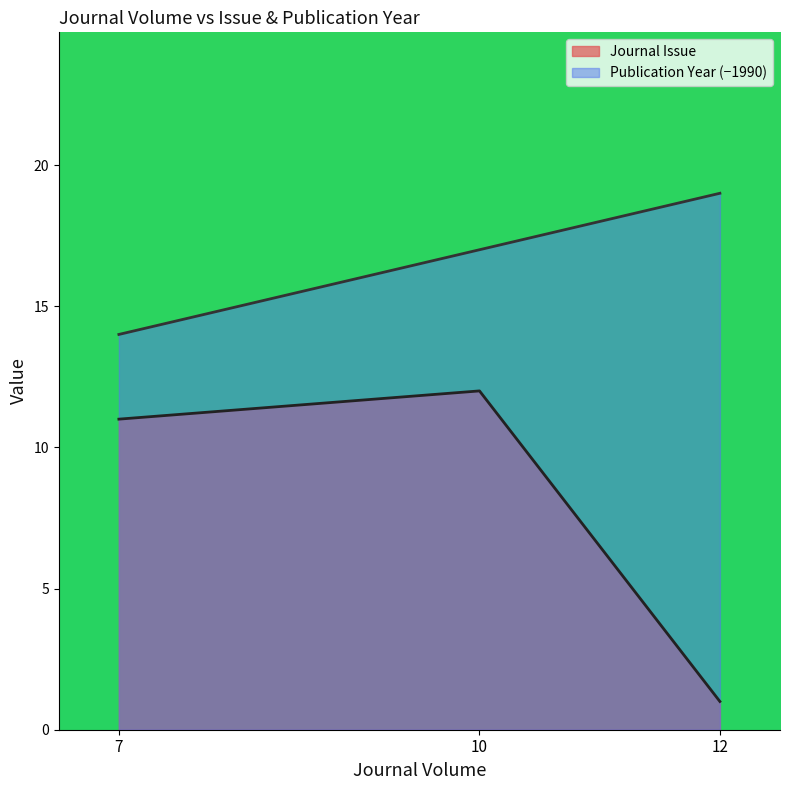

What is the minimum value for Publication Year?

14